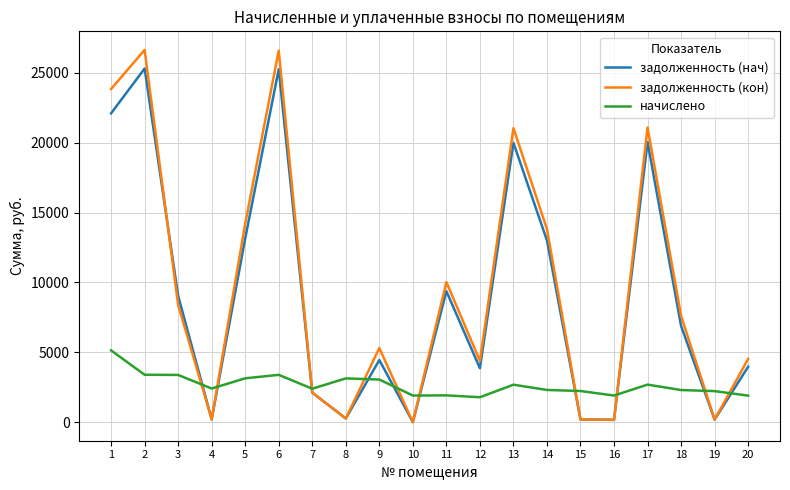

The value of начислено at 9 is 620.8. True or false?

False